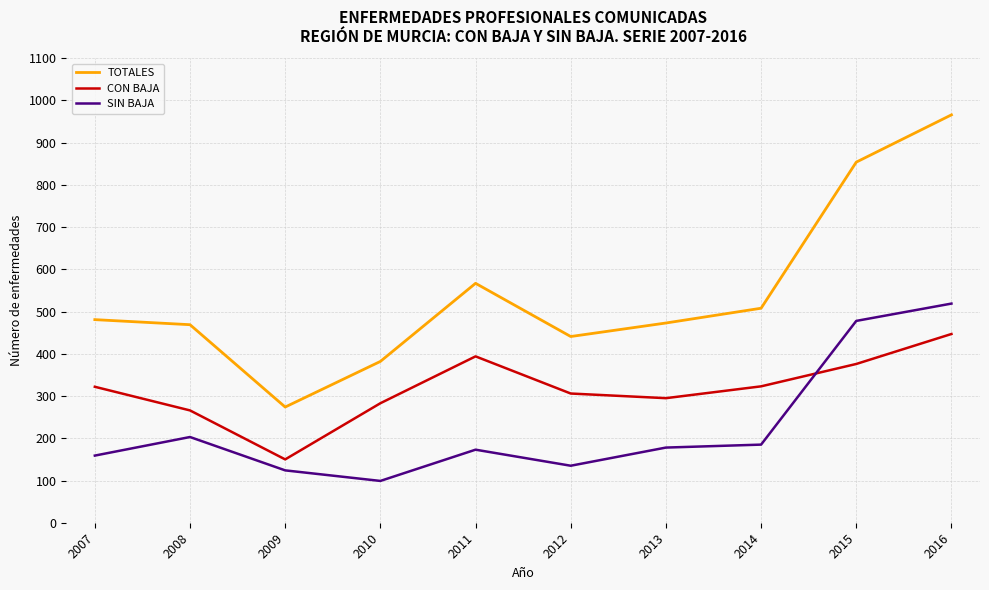

What are all the series names shown in the legend?

TOTALES, CON BAJA, SIN BAJA